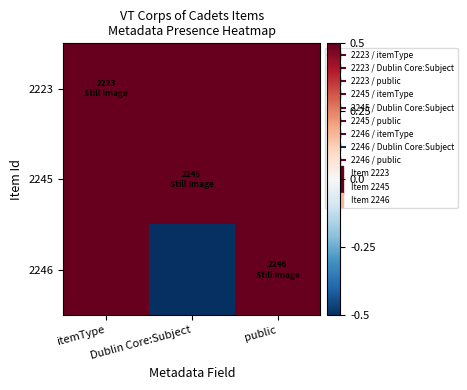

Between itemType and Dublin Core:Subject, which series saw the biggest shift?

2246